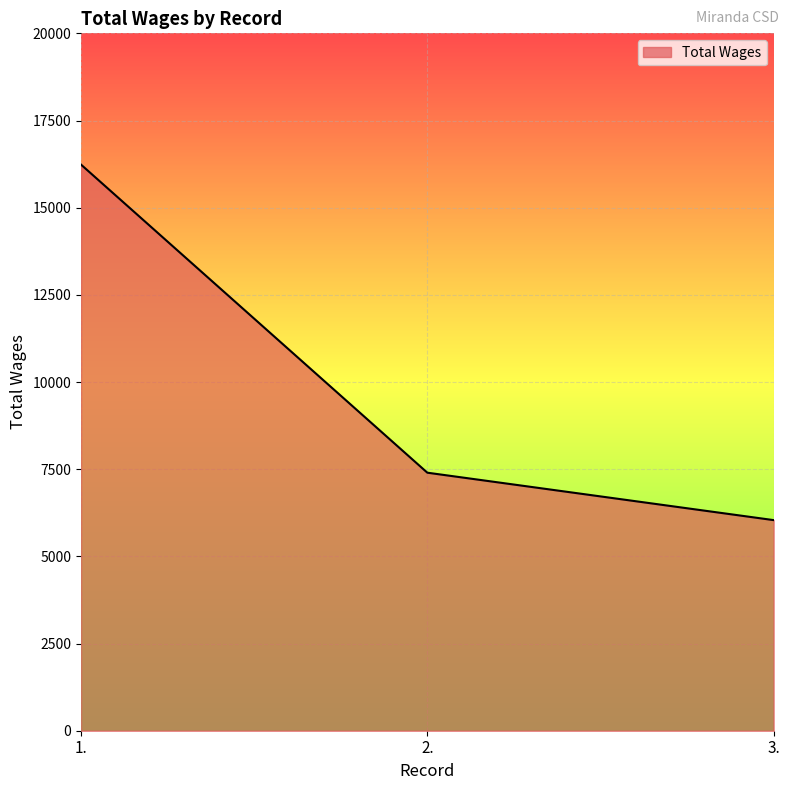

Reading right to left, transcribe all the data shown in this chart.

3.=6040	2.=7400	1.=16235